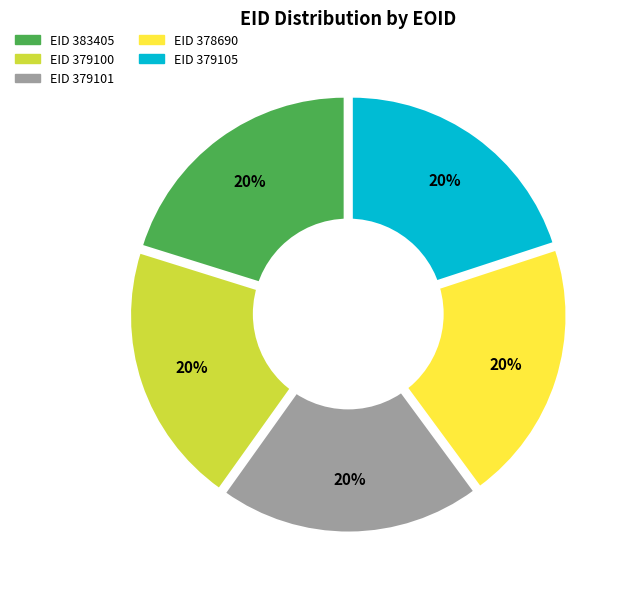

Is 379101 the majority of the pie?

No